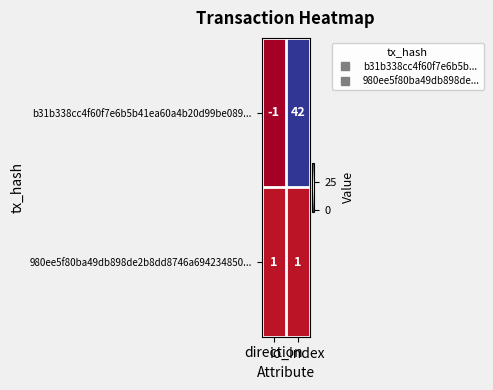

Rank the series by their average value, from highest to lowest.

b31b338cc4f60f7e6b5b41ea60a4b20d99be089..., 980ee5f80ba49db898de2b8dd8746a694234850...